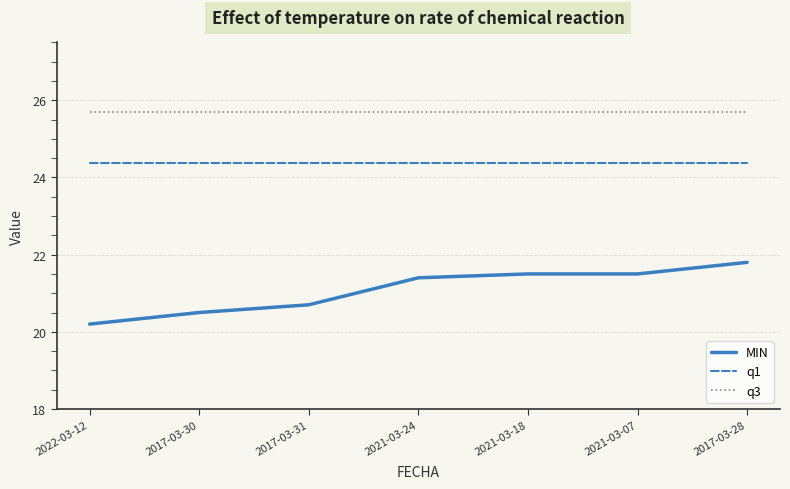

Rank the series at 2021-03-24 from lowest to highest value.

MIN, q1, q3